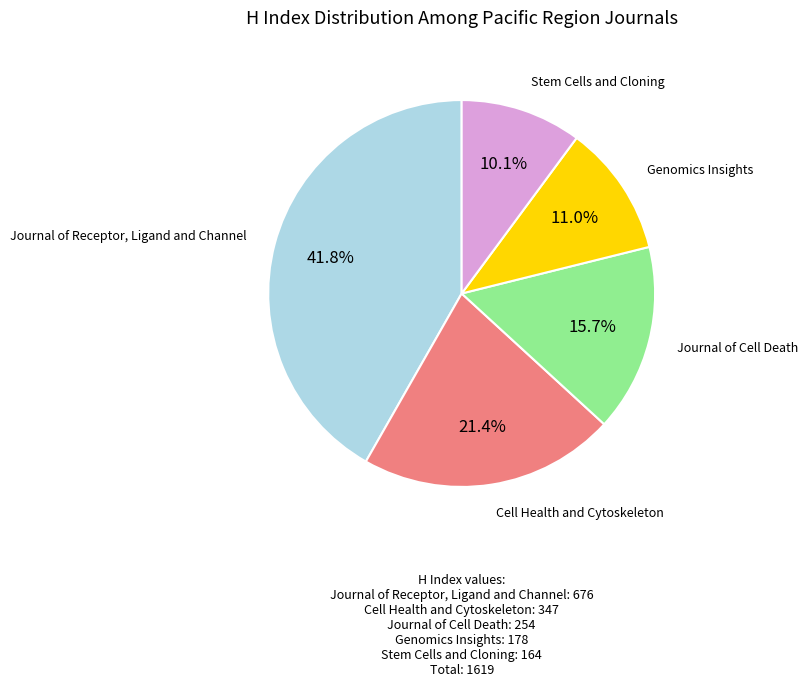

To the nearest percent, what is the average slice percentage?

20%